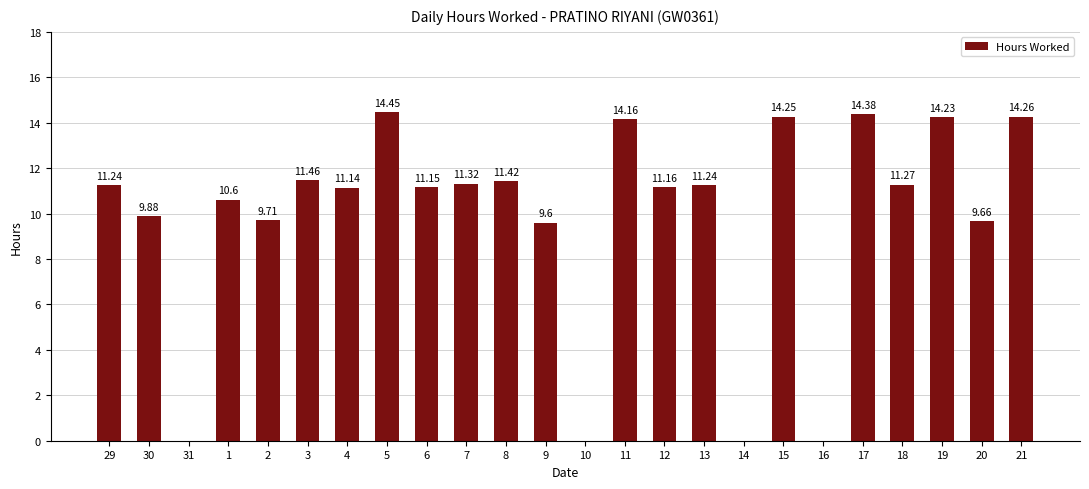

What is the average value?

9.9